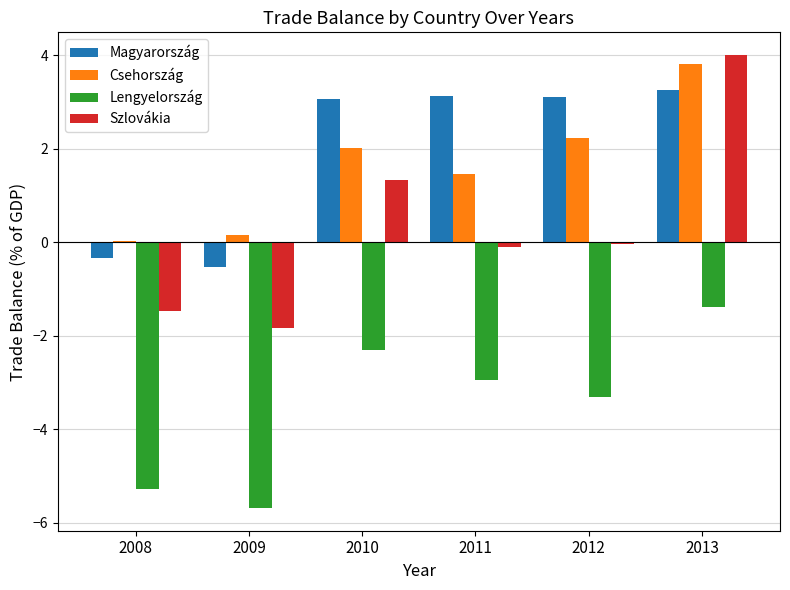

What are all the series names shown in the legend?

Magyarország, Csehország, Lengyelország, Szlovákia